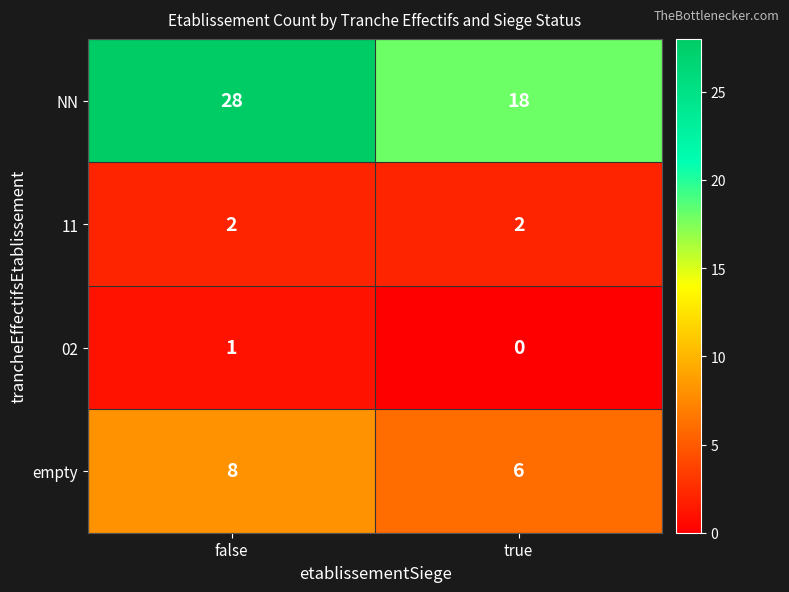

Which series has the largest total across all categories?

NN